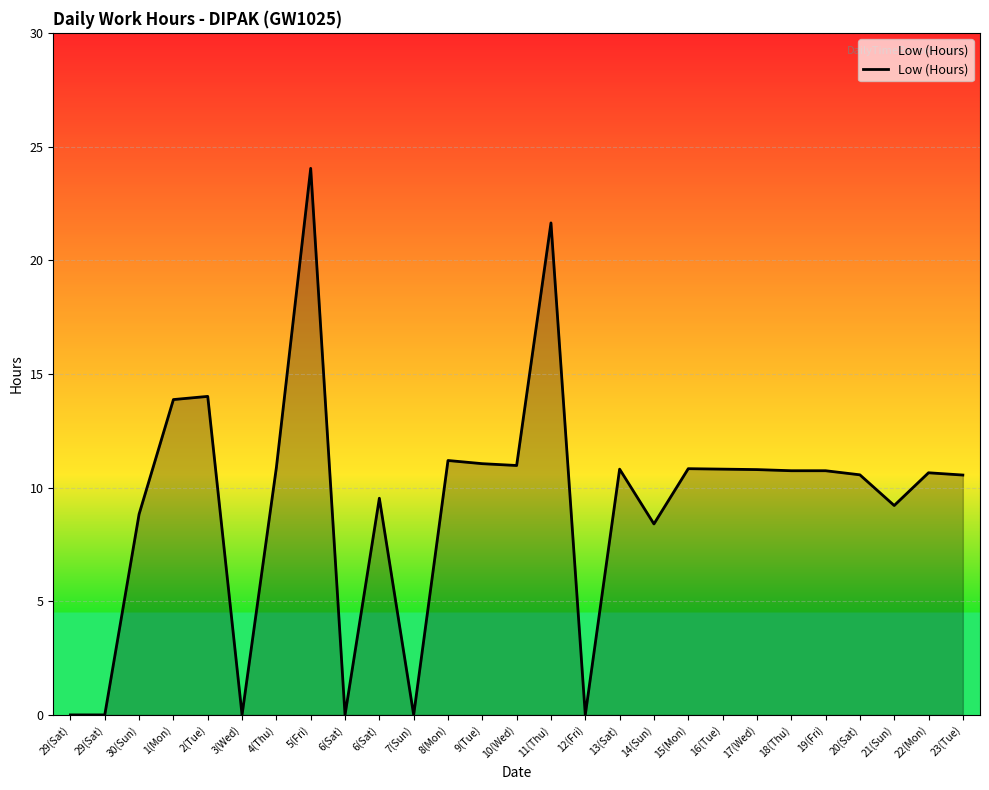

Reading left to right, transcribe all the data shown in this chart.

0.0	0.0	8.8	13.9	14.0	0.0	10.9	24.0	0.0	9.5	0.0	11.2	11.1	11.0	21.6	0.0	10.8	8.4	10.8	10.8	10.8	10.7	10.7	10.6	9.2	10.7	10.6